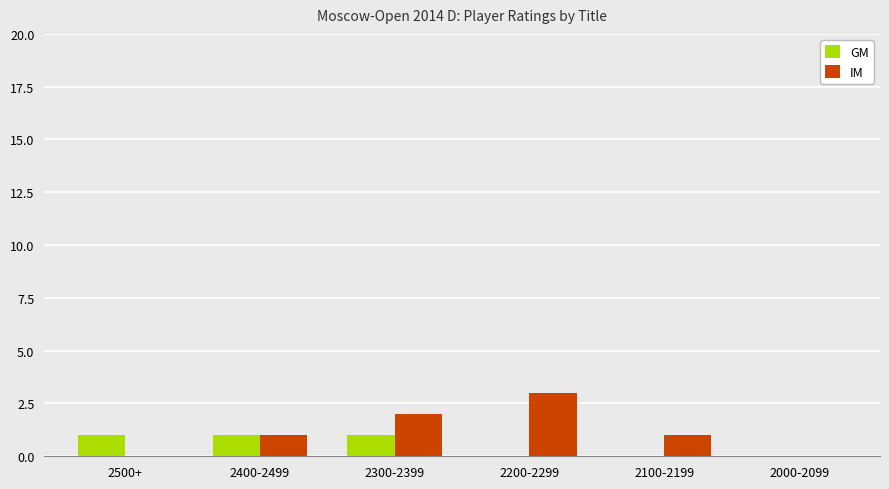

Which series has the largest range (max minus min)?

IM